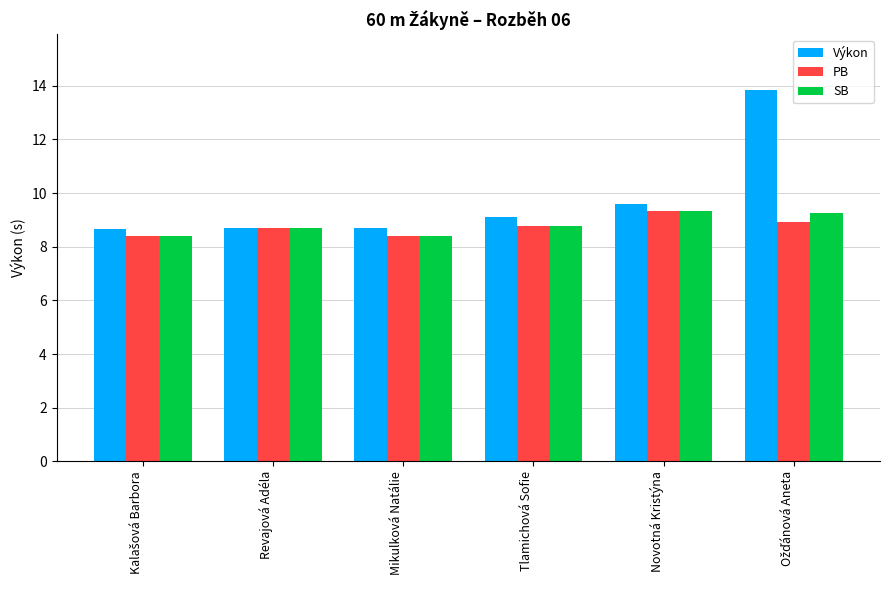

Reading left to right, transcribe all the data shown in this chart.

Výkon: 8.7	8.7	8.7	9.1	9.6	13.8
PB: 8.4	8.7	8.4	8.8	9.3	8.9
SB: 8.4	8.7	8.4	8.8	9.3	9.2